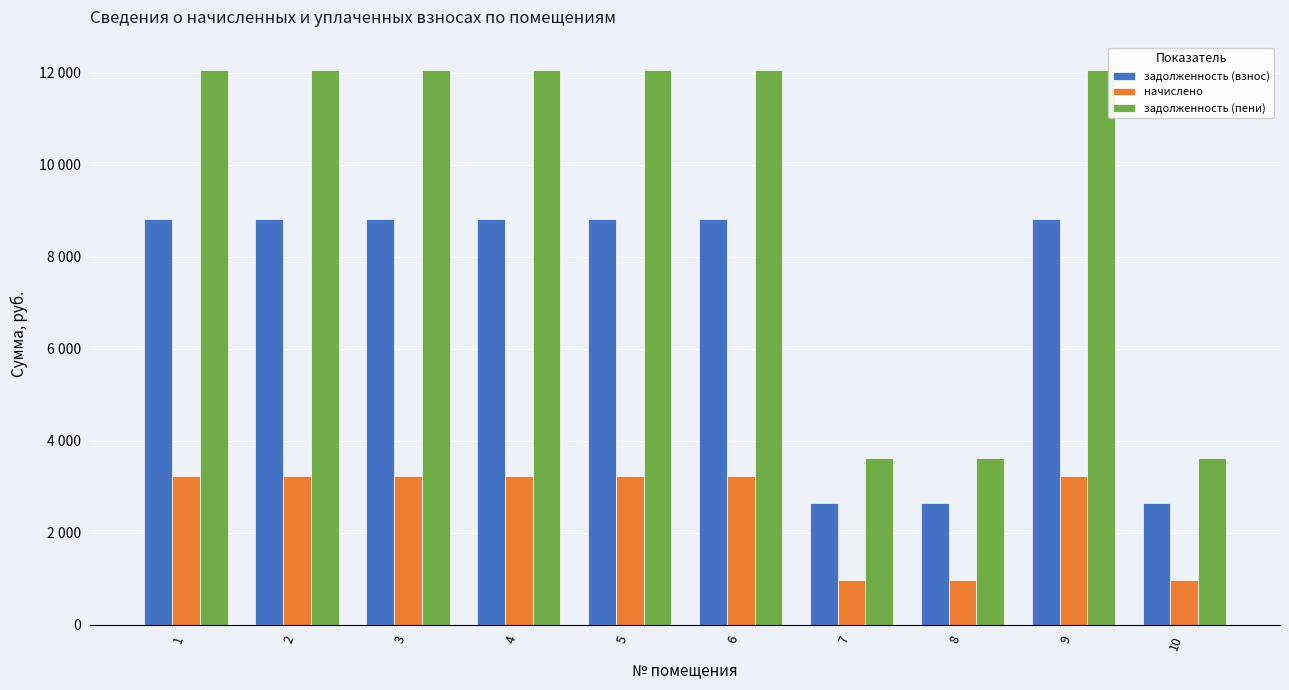

What are all the series names shown in the legend?

задолженность (взнос), начислено, задолженность (пени)